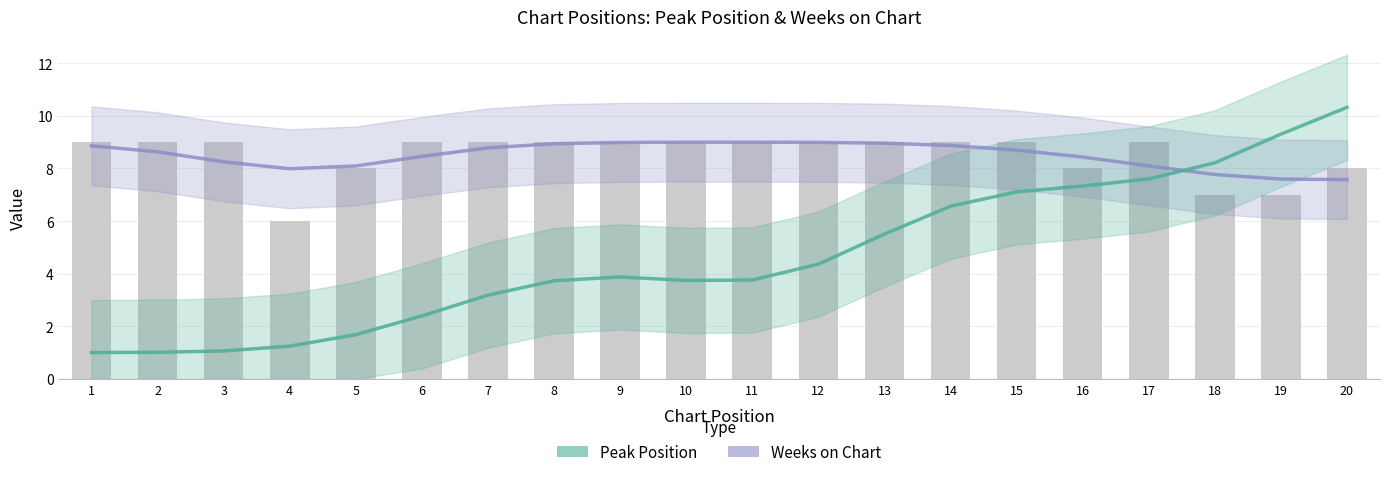

At which label does Peak Position first exceed 3?

7